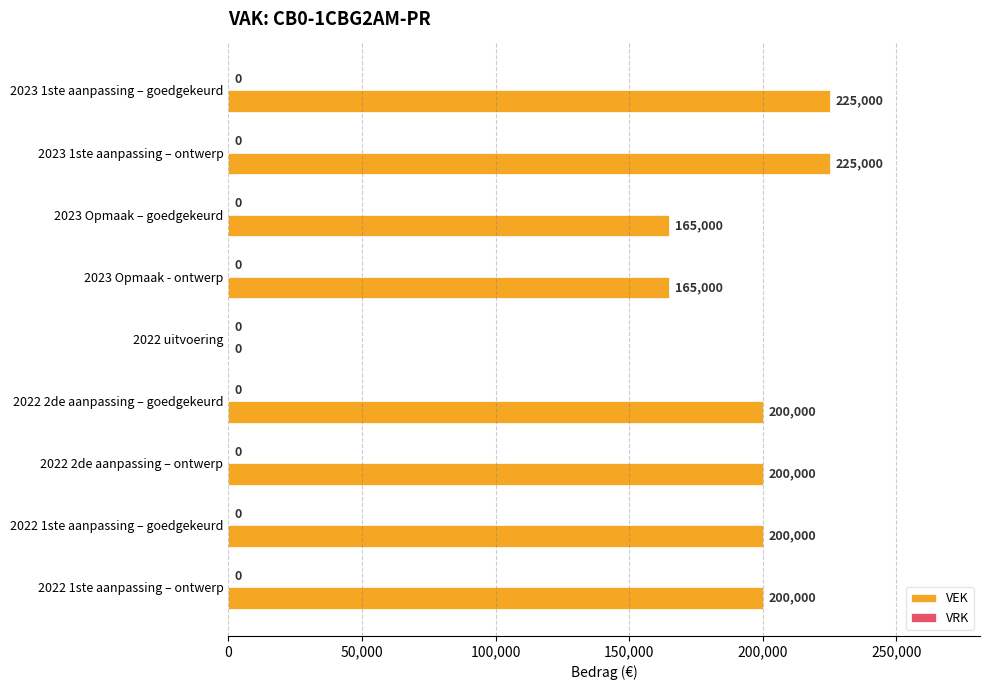

The value at 2022 1ste aanpassing – ontwerp is 200000. True or false?

True